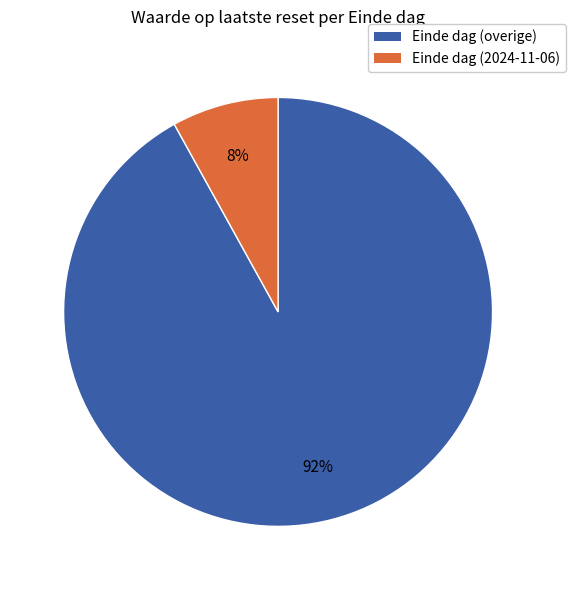

Does any single category account for the majority?

Yes